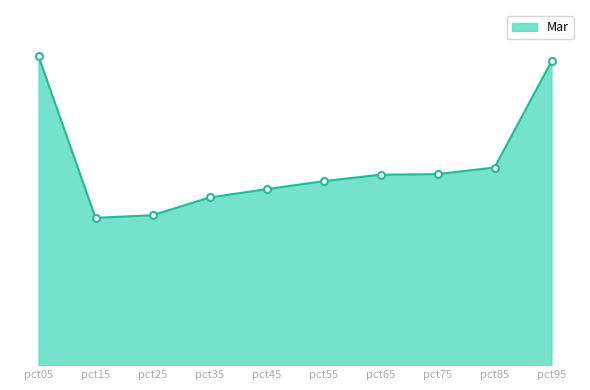

Does the chart display data point markers on the line(s)?

No